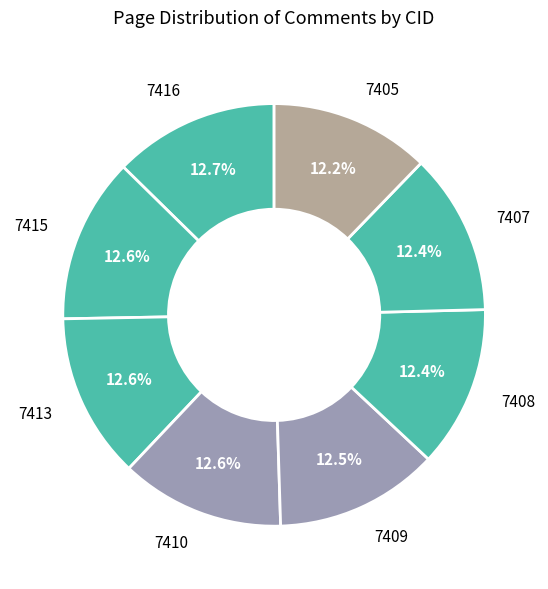

What percentage is NOT represented by 7415?

87.4%